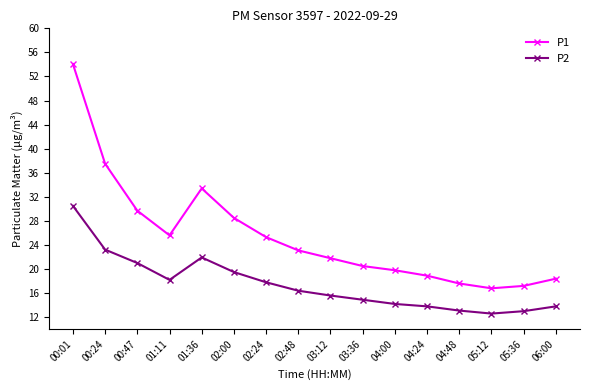

True or false: P2 has a value of 22.3 at 04:24.

False